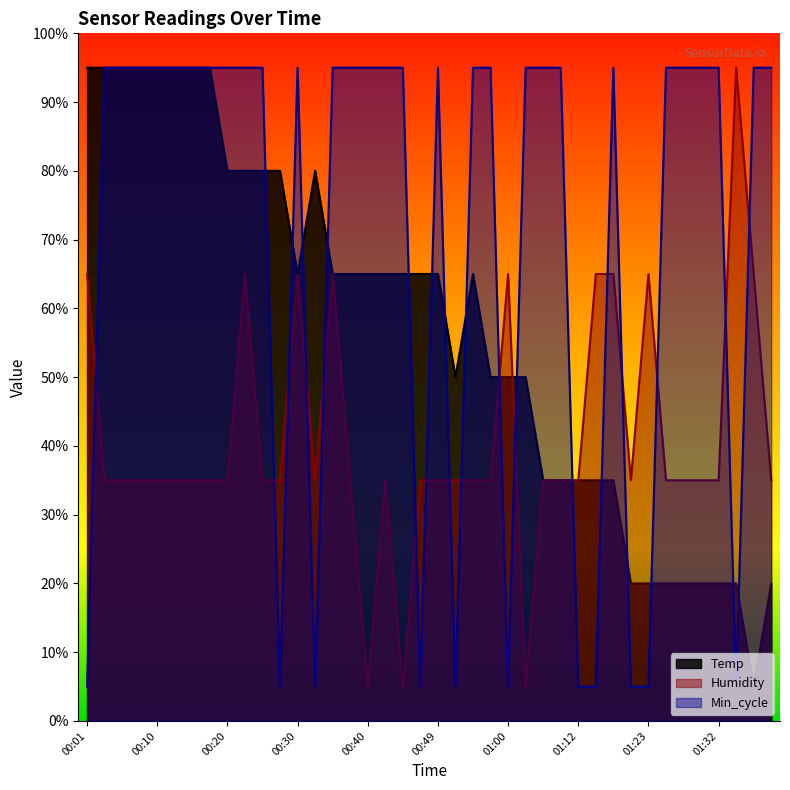

Is it true that Min_cycle equals 63.1 at 00:08?

False